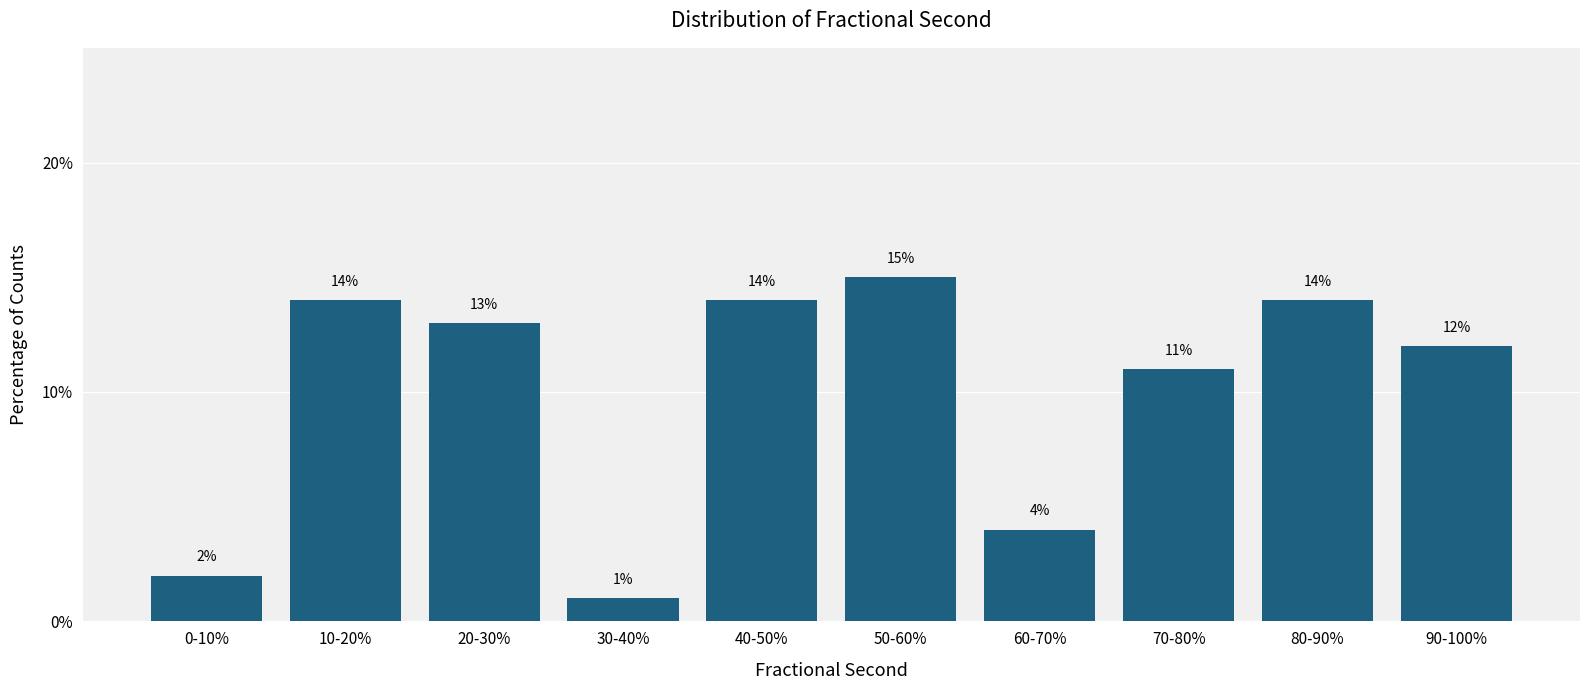

Reading left to right, list all the values displayed in this chart.

2.0	14.0	13.0	1.0	14.0	15.0	4.0	11.0	14.0	12.0